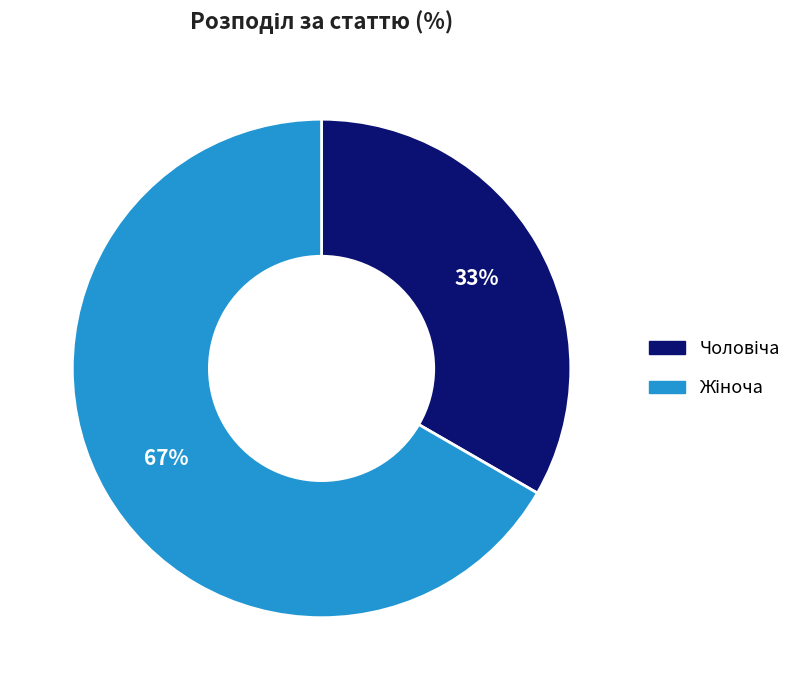

Is there a majority slice in this chart?

Yes